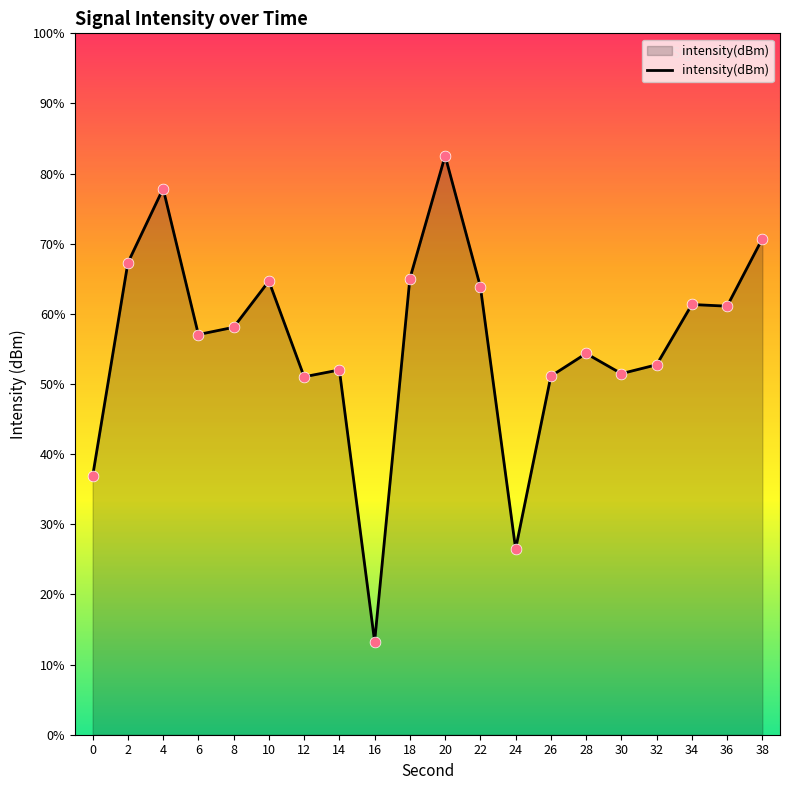

Between 0 and 2, which is larger?

2